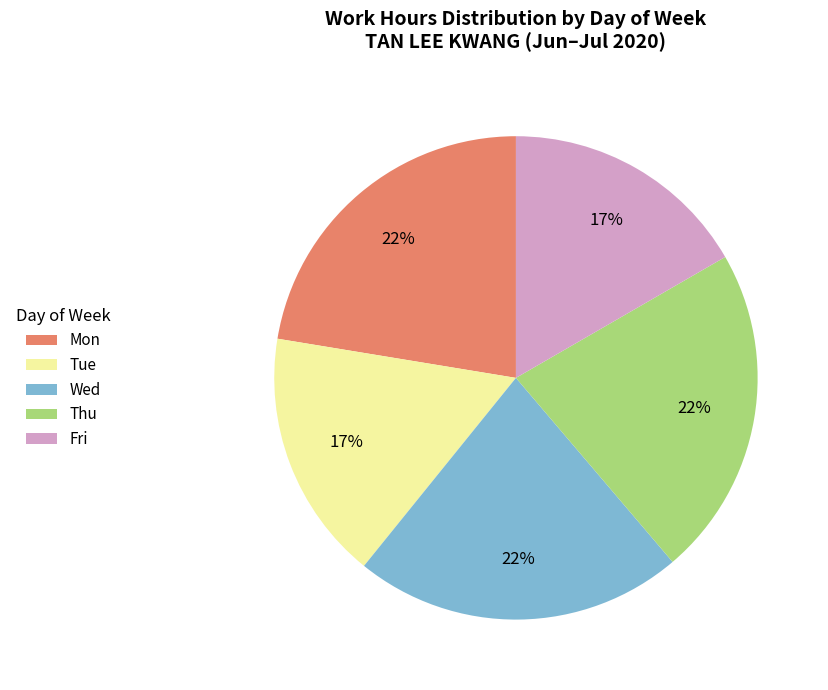

Is the sum of Wed and Mon greater than half?

No